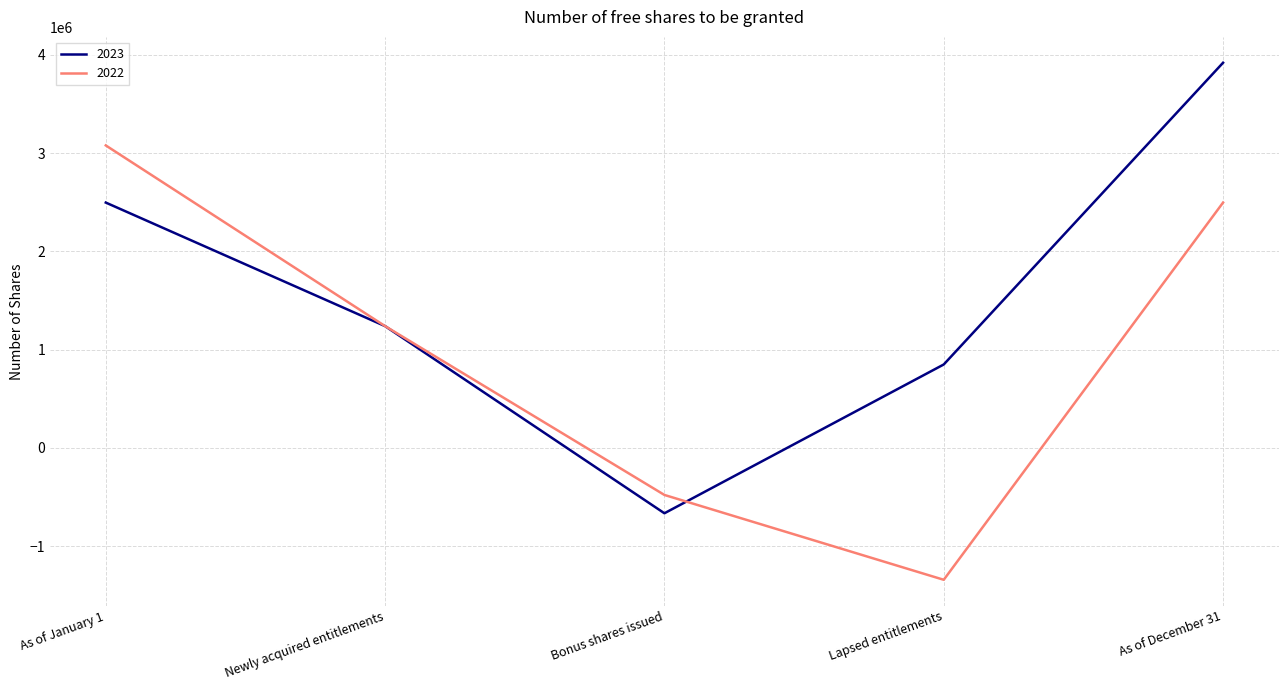

List the series in order of their overall mean, lowest first.

2022, 2023